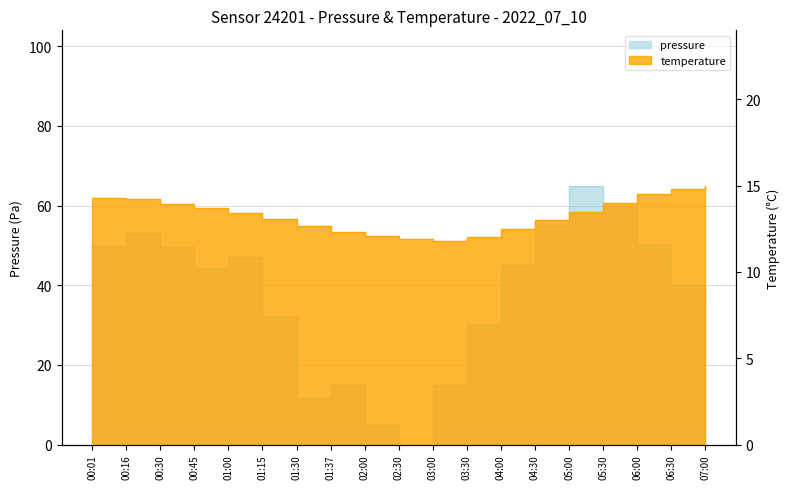

What is the value of the pressure point at the 9th from the left?

5.0